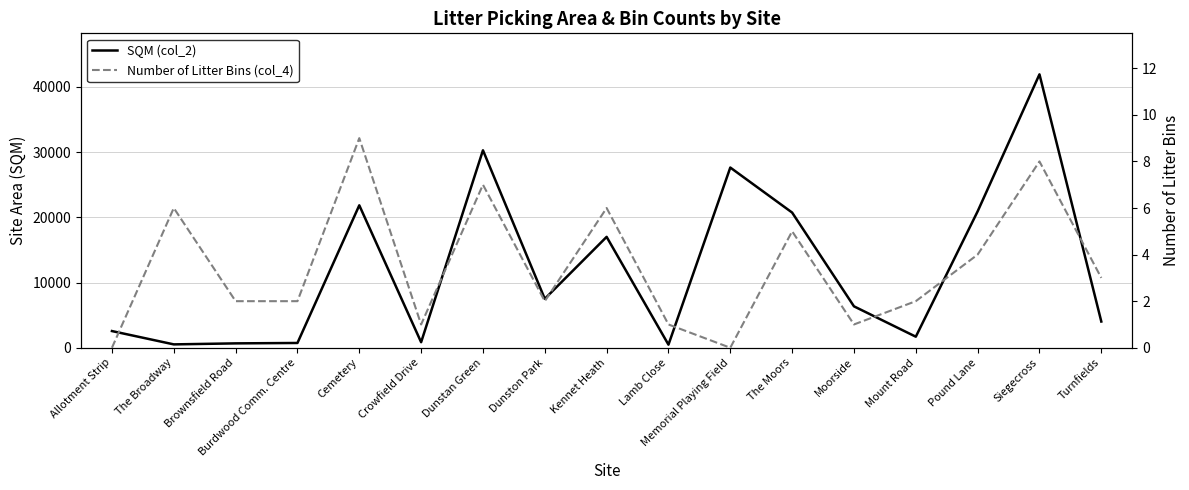

True or false: Number of Litter Bins (col_4) and SQM (col_2) cross at least once.

False